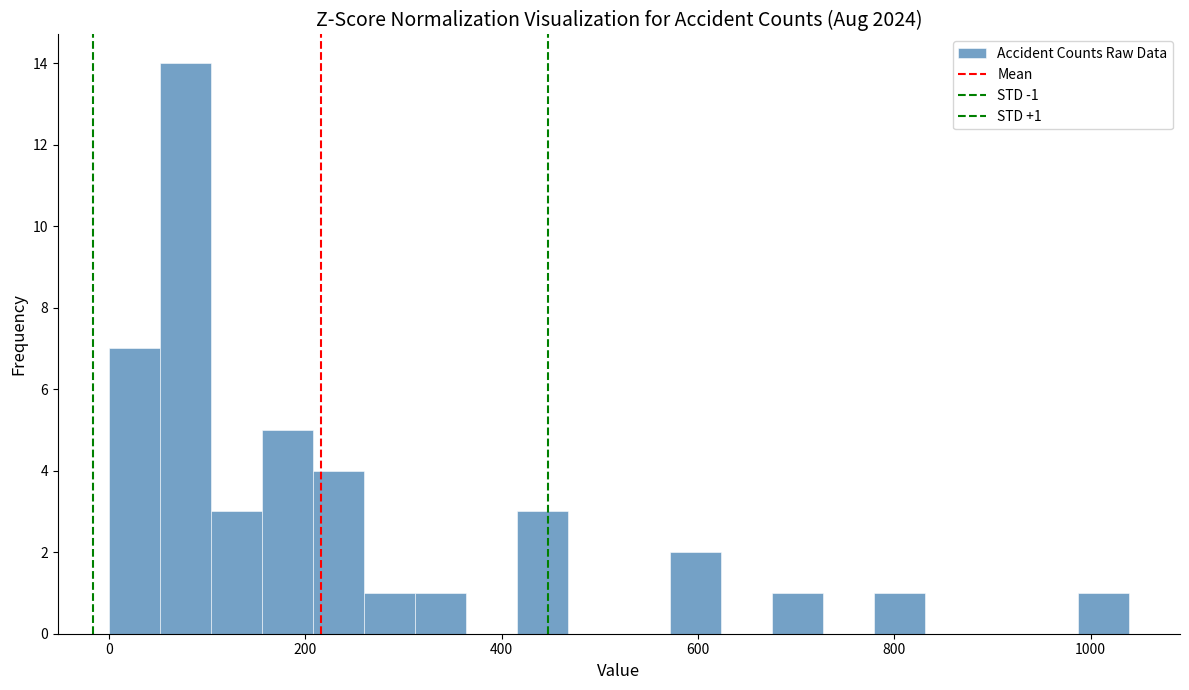

Around what value on the x-axis is the tallest bar? Give the approximate position of its centre, as read against the axis.

80